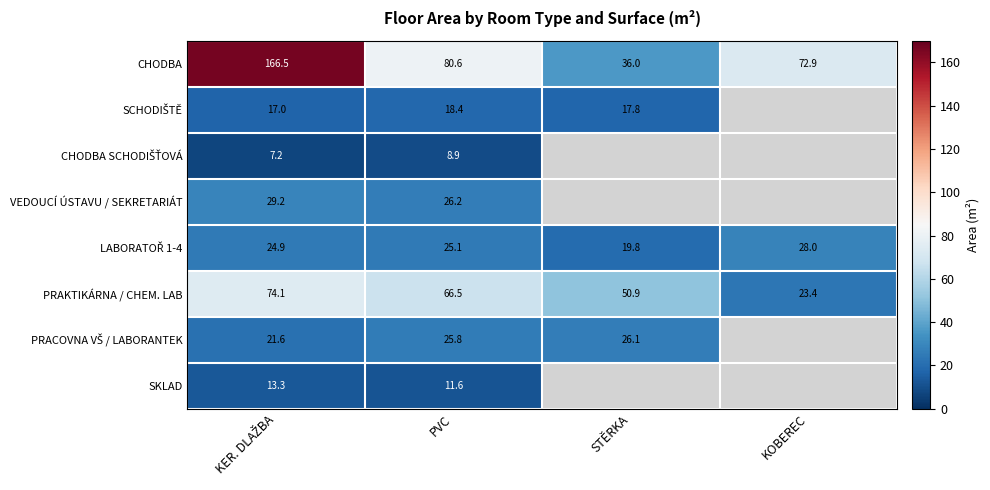

What is the greatest value displayed?

166.5